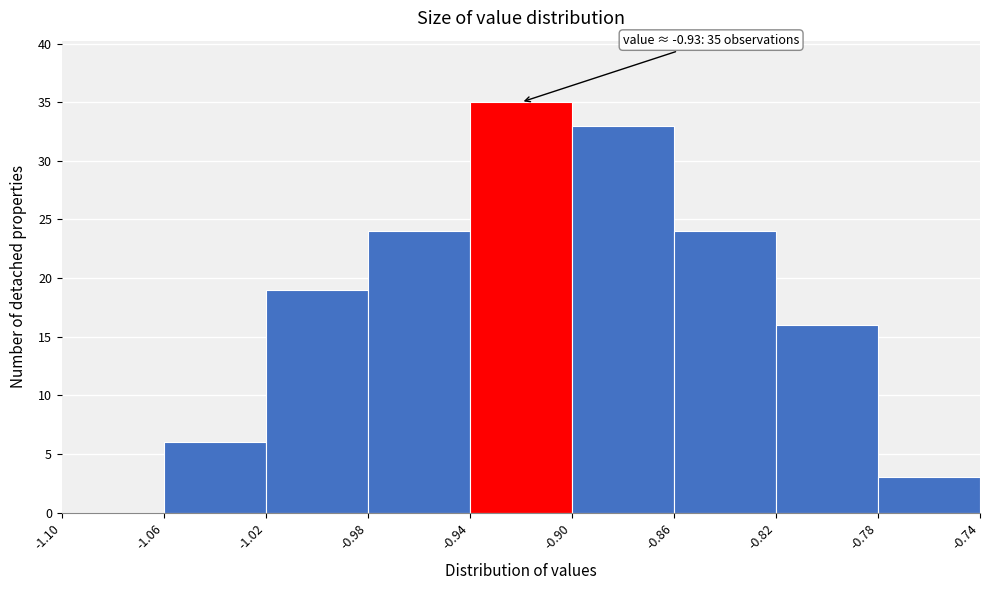

Which range on the x-axis has the tallest bar?

-0.94 to -0.90